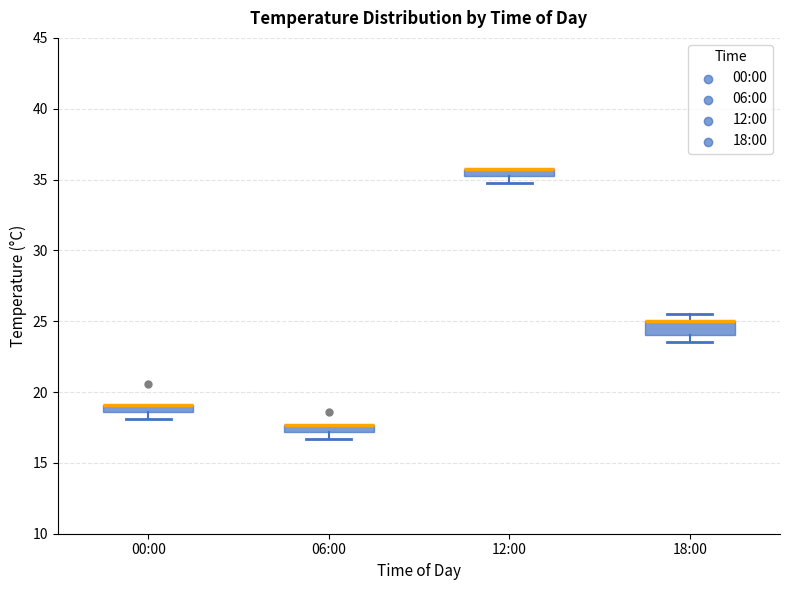

Where is the lower edge of the box for 18:00 on the y-axis? The values are not printed on the chart, so give them approximately, as read against the axis.

24.0